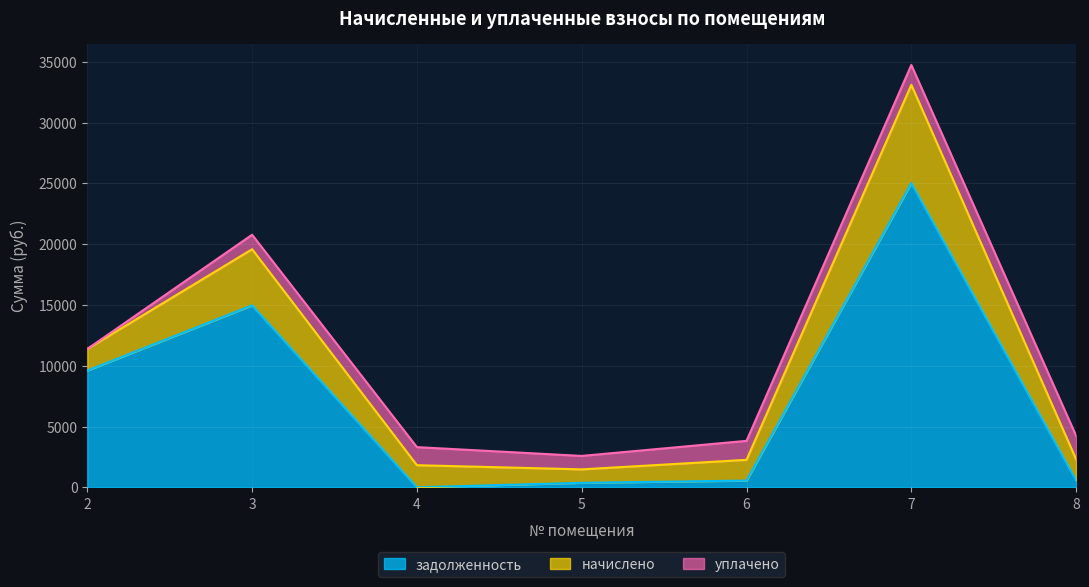

True or false: задолженность and уплачено cross at least once.

True